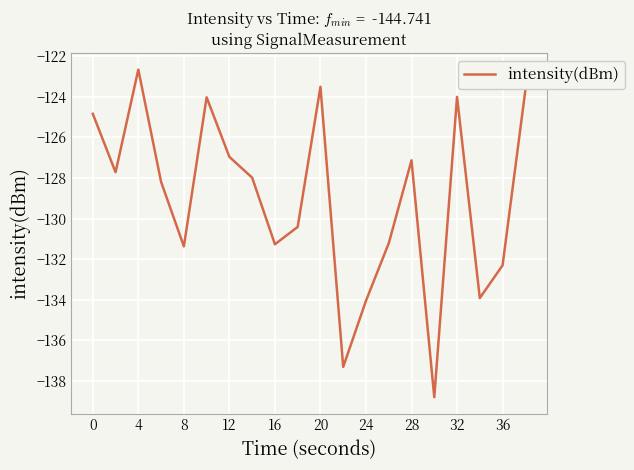

What is the smallest value displayed?

-138.8